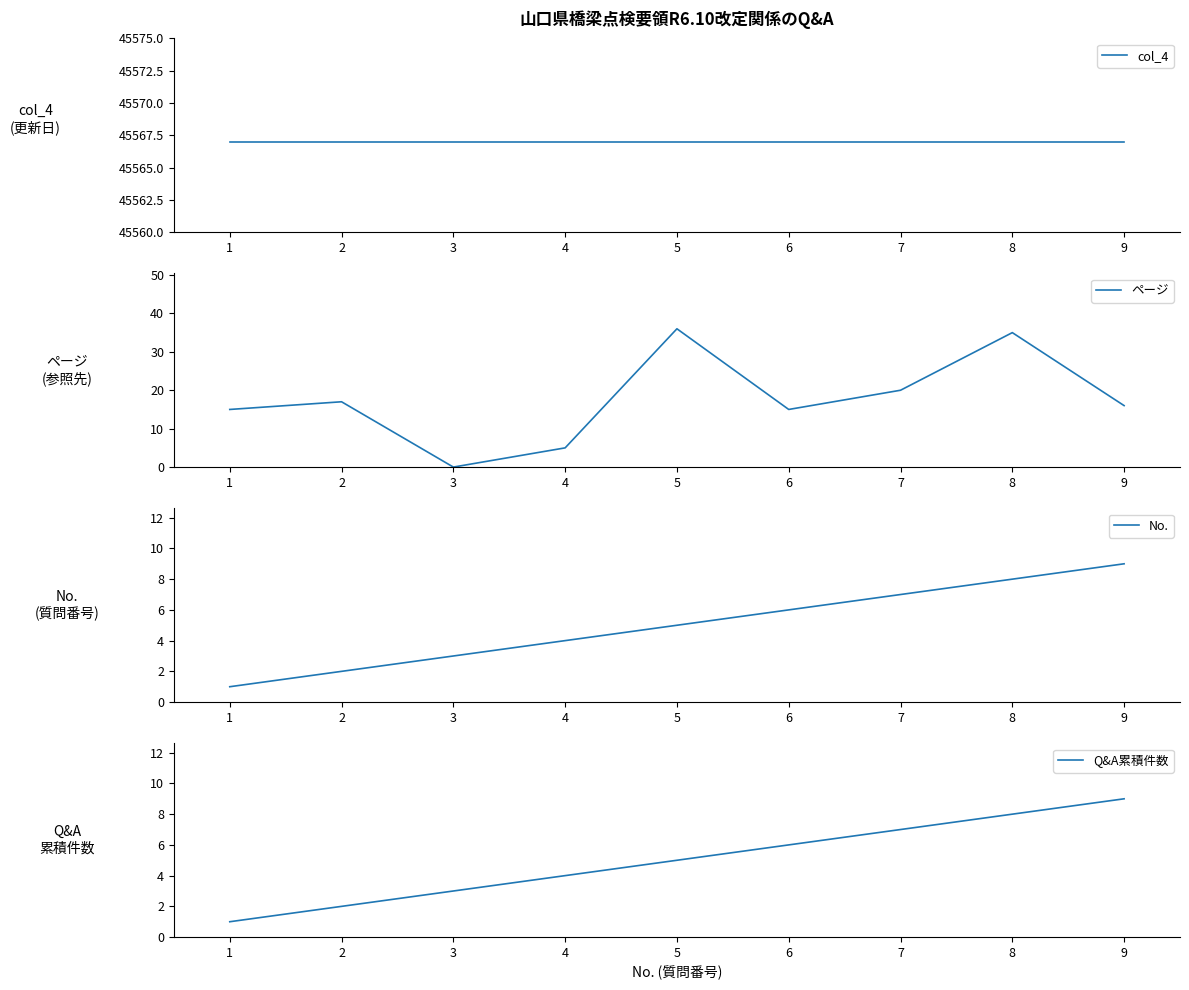

Reading right to left, transcribe all the data shown in this chart.

col_4: 9=45567	8=45567	7=45567	6=45567	5=45567	4=45567	3=45567	2=45567	1=45567
ページ: 9=16	8=35	7=20	6=15	5=36	4=5	3=0	2=17	1=15
No.: 9=9	8=8	7=7	6=6	5=5	4=4	3=3	2=2	1=1
Q&A累積件数: 9=9	8=8	7=7	6=6	5=5	4=4	3=3	2=2	1=1